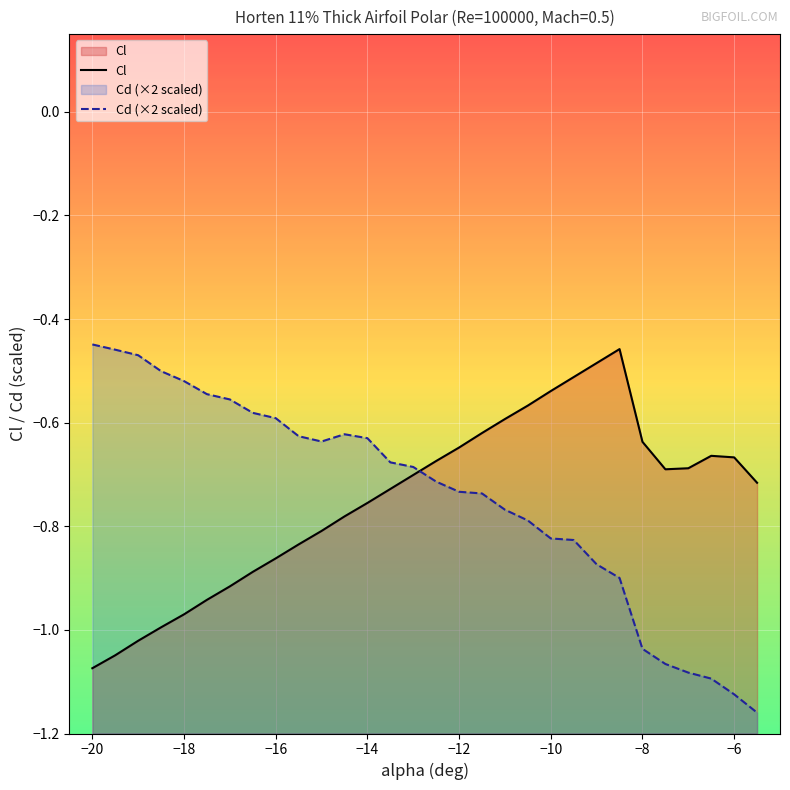

What are all the series names shown in the legend?

Cl, Cd (×2 scaled)